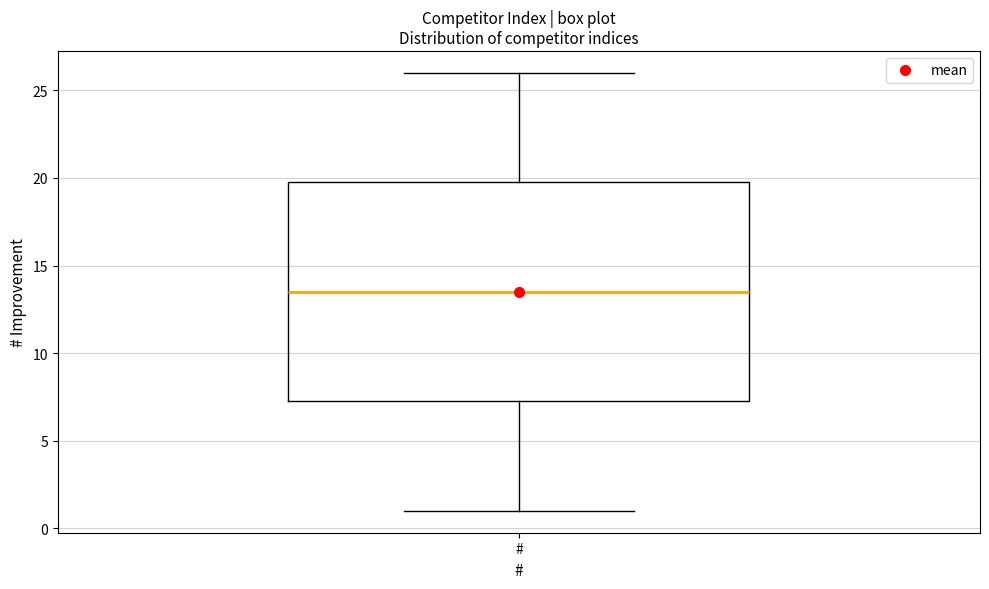

Read this box plot against the y-axis: the position of the median line, the range covered by the box, and the ends of both whiskers. The values are not printed on the chart, so give them approximately, as read against the axis.

median 13.5, box 7.5 to 20.0, whiskers 1.0 to 26.0